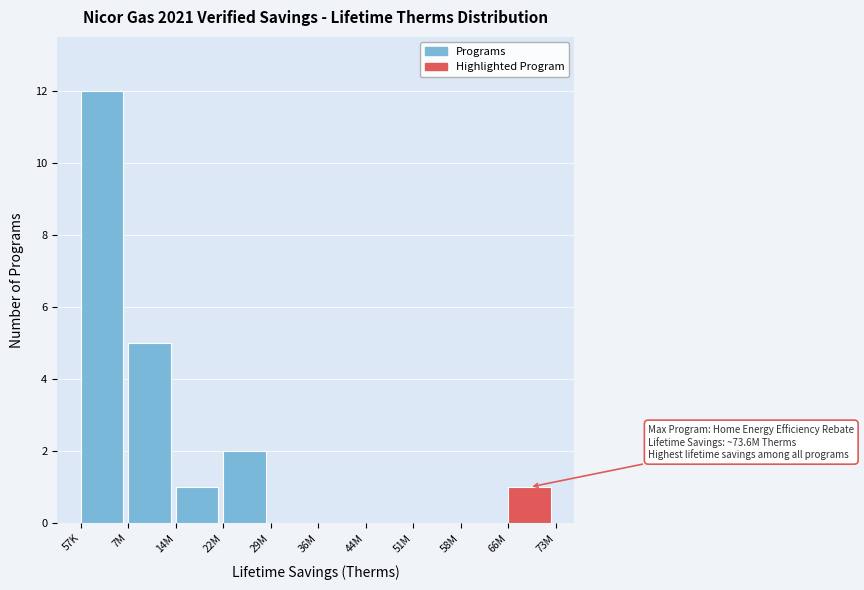

Reading right to left, list all the values displayed in this chart.

66M=1	58M=0	51M=0	44M=0	36M=0	29M=0	22M=2	14M=1	7M=5	57K=12